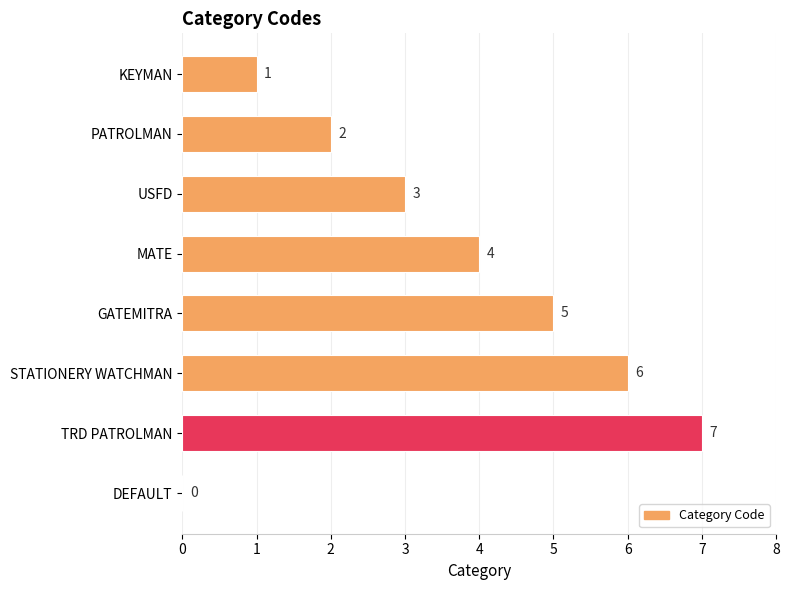

What is the average value?

4